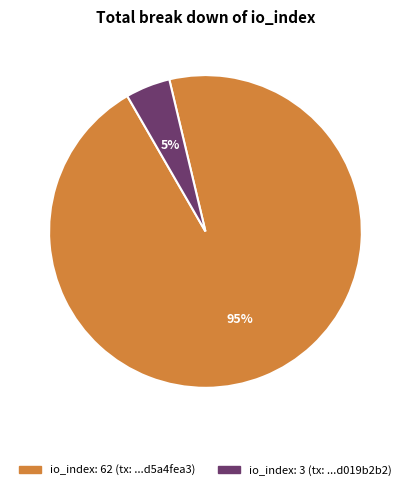

To the nearest percent, what is the average slice percentage?

50%